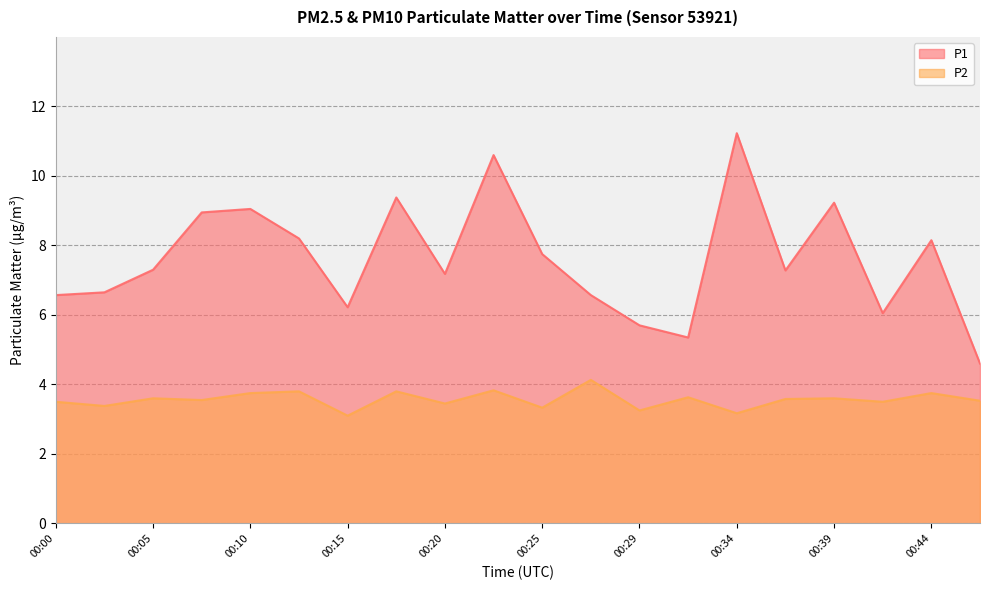

How many lines are shown in the chart?

2